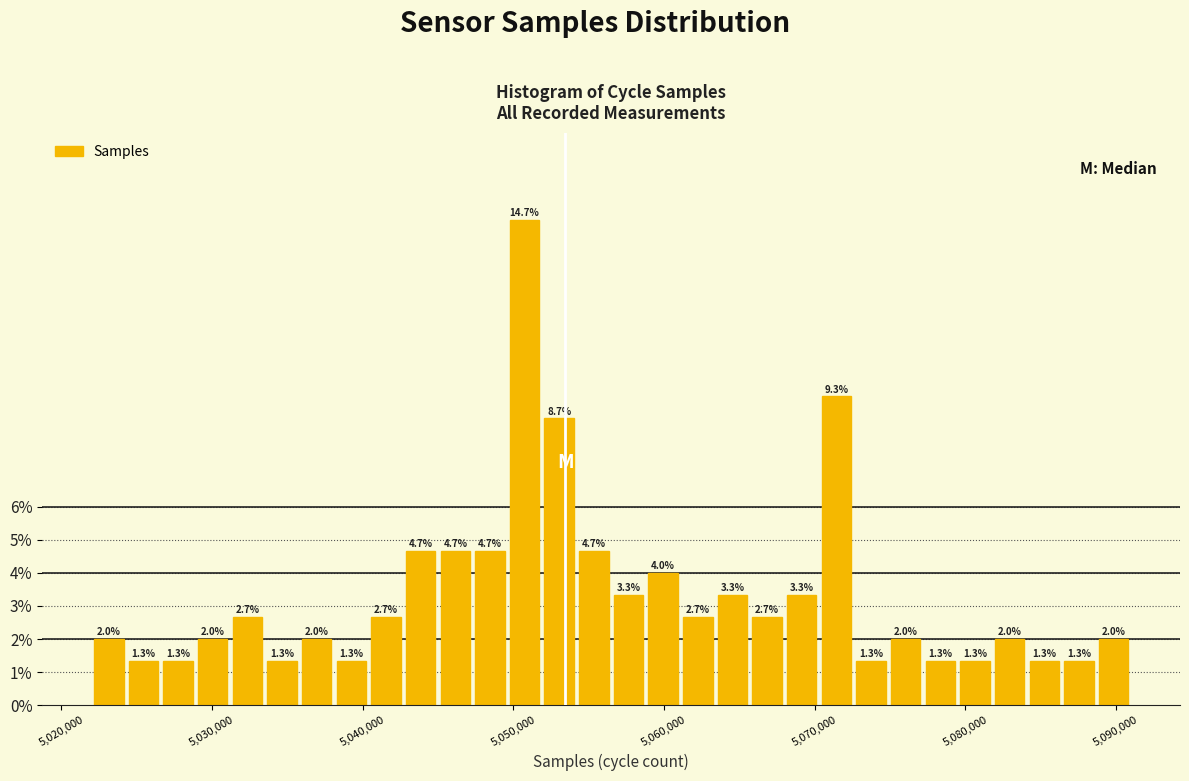

Read against the x-axis, roughly where is the centre of the tallest bar?

5051000